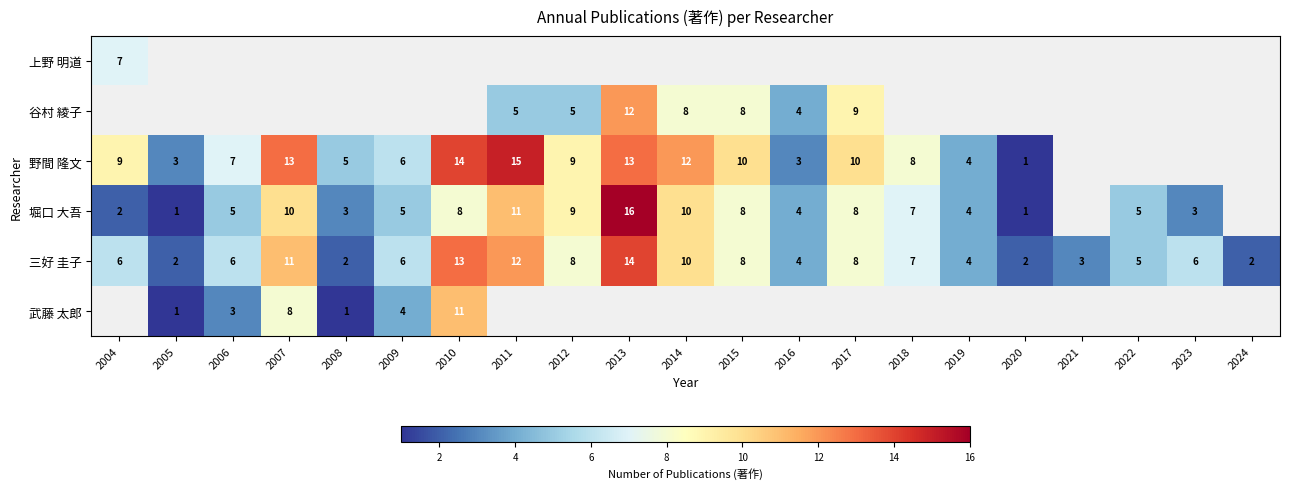

What is the difference between the maximum and minimum values in the 三好 圭子 series?

12